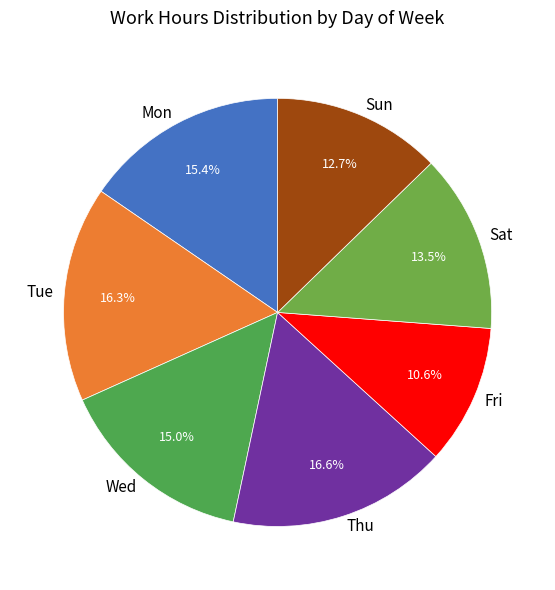

Does any single category account for the majority?

No